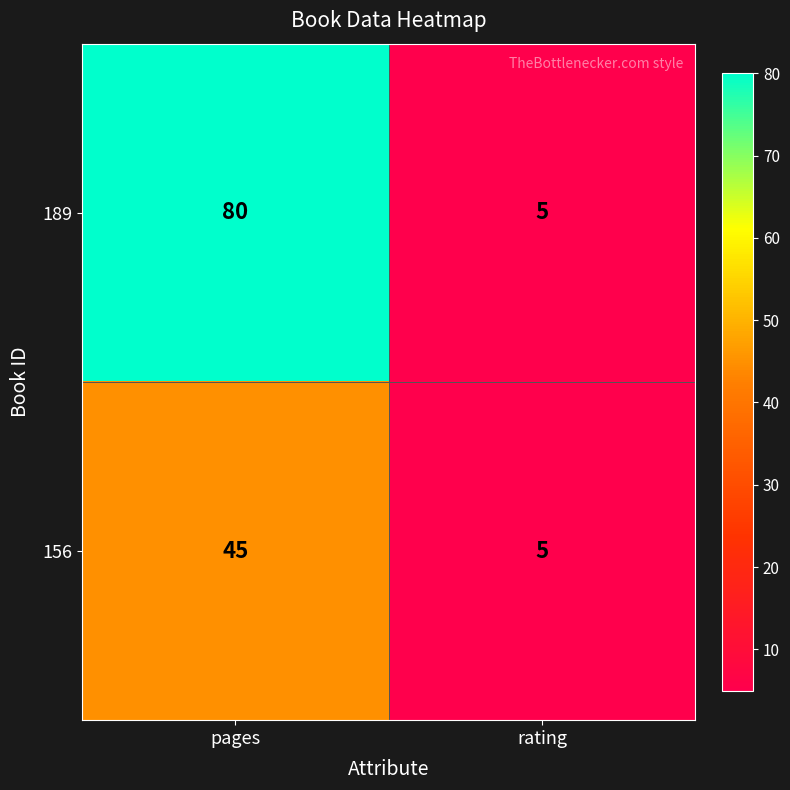

List the series in order of their overall mean, highest first.

189, 156